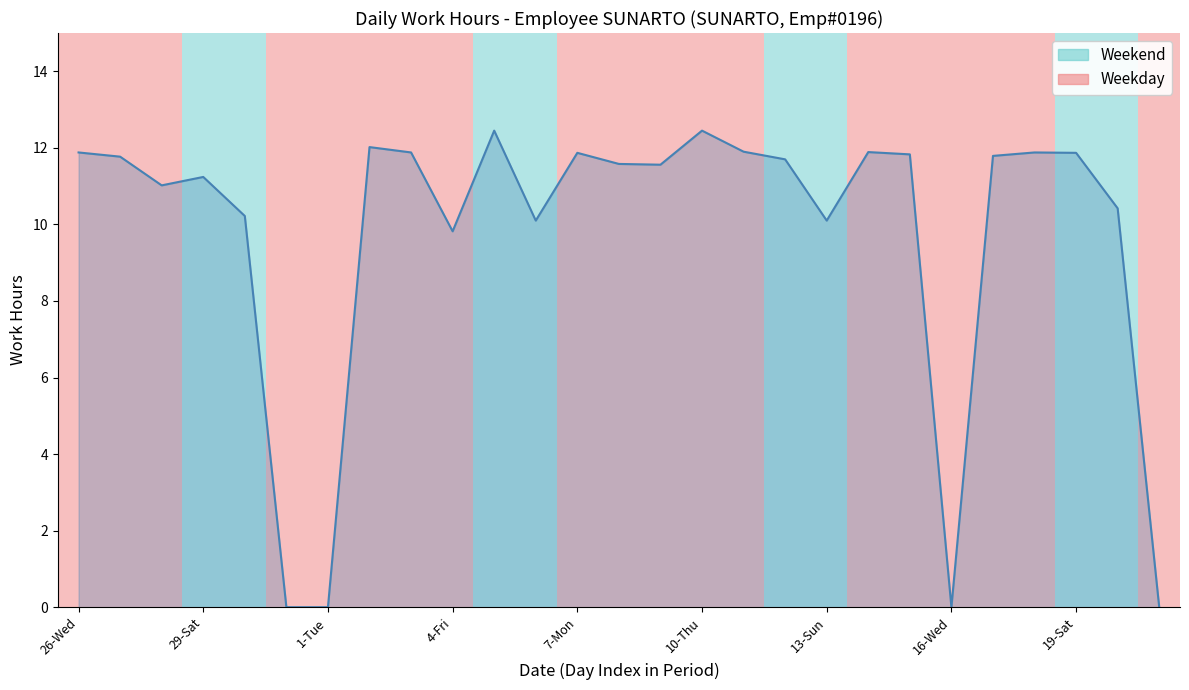

Does the chart have visible grid lines?

No